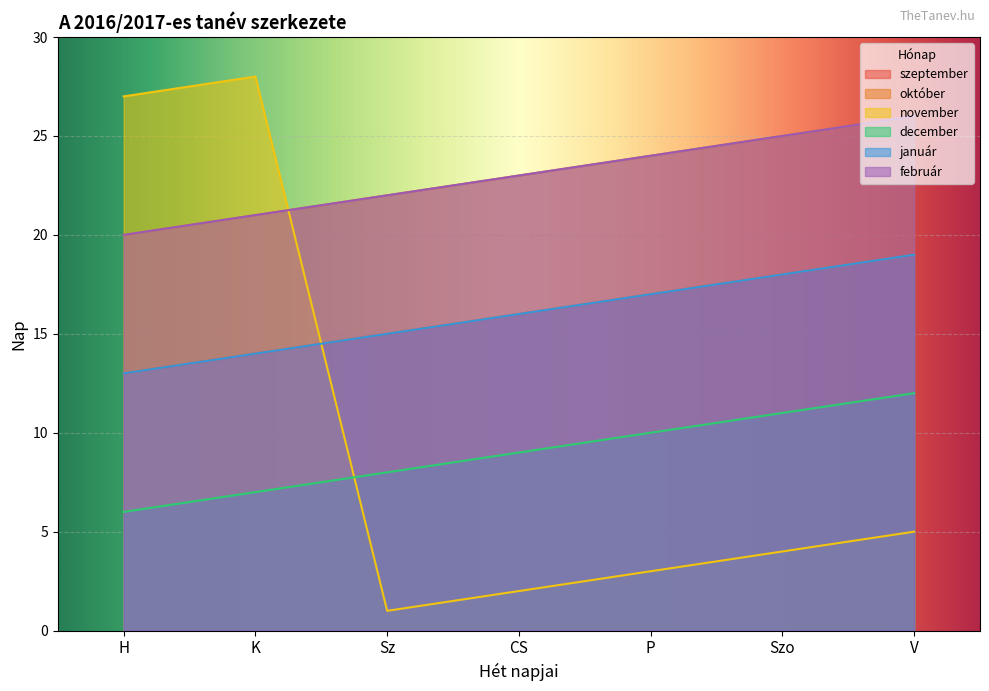

True or false: december has more than 1 points higher than both neighbors.

False